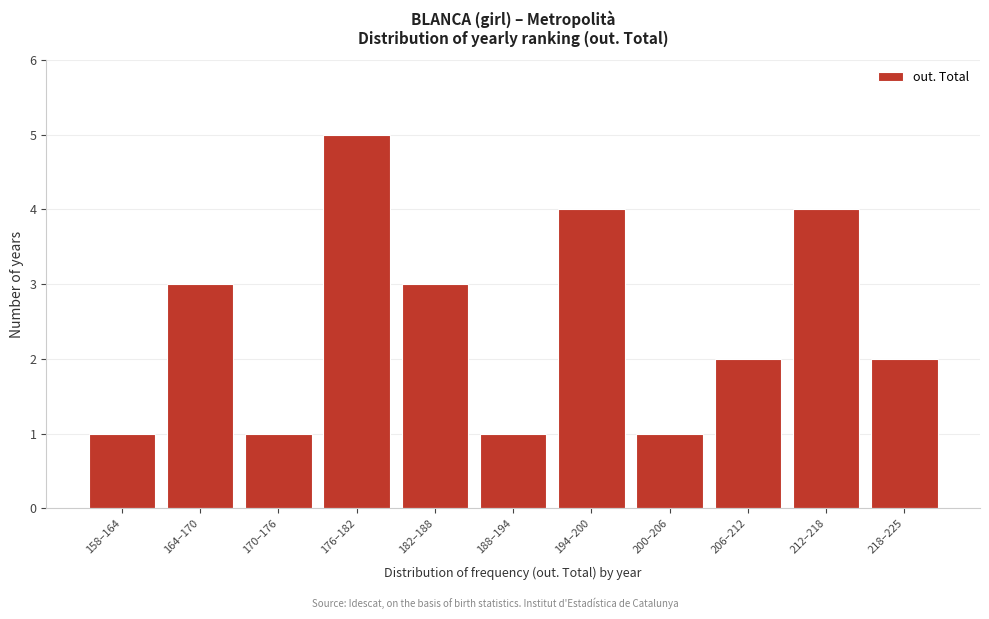

Reading left to right, list all the values displayed in this chart.

1	3	1	5	3	1	4	1	2	4	2